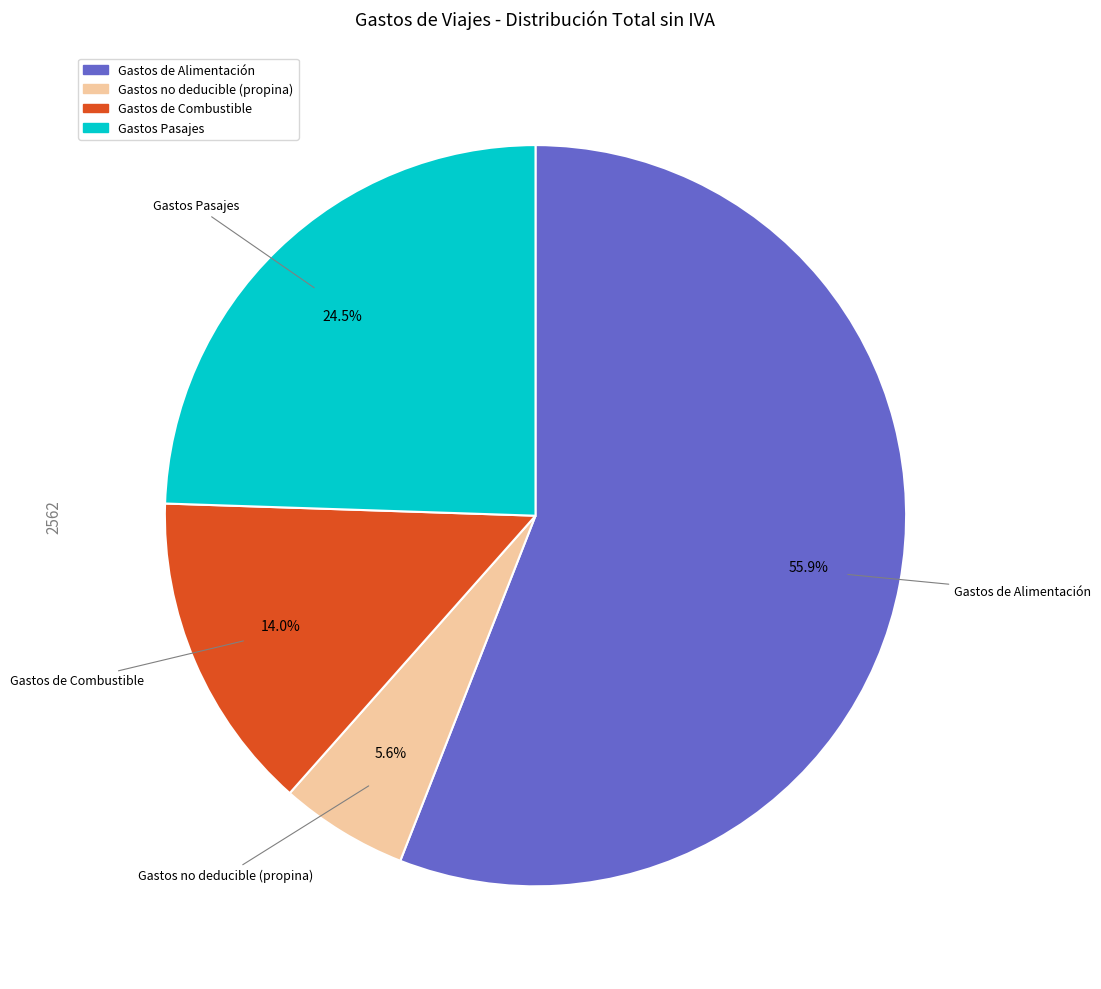

Rank the categories by value from highest to lowest.

Gastos de Alimentación, Gastos Pasajes, Gastos de Combustible, Gastos no deducible (propina)